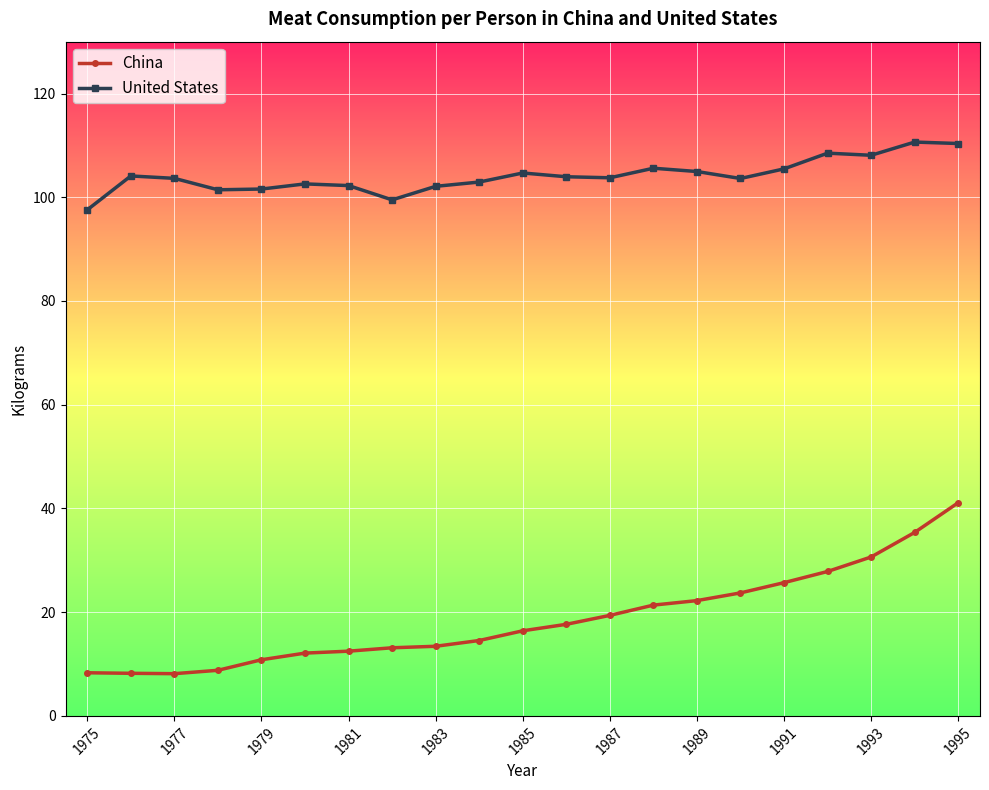

Which series has the largest total across all categories?

United States